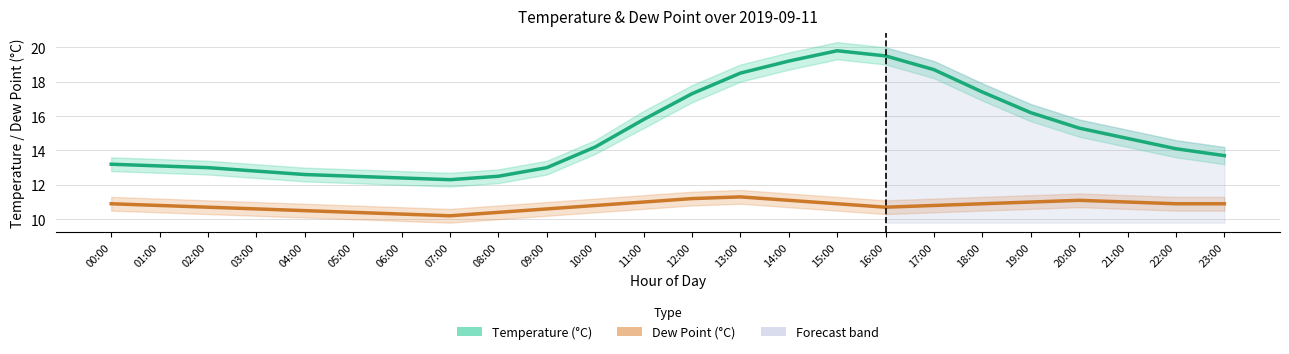

True or false: Temperature (°C) and Dew Point (°C) cross at least once.

False